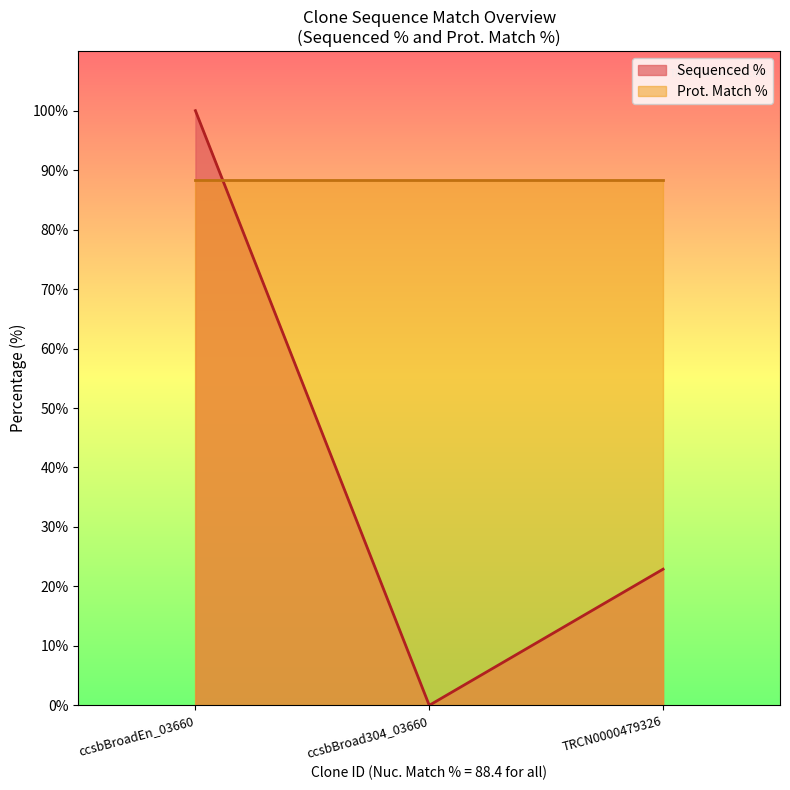

What is the value of the 1st point from the left?

100.0